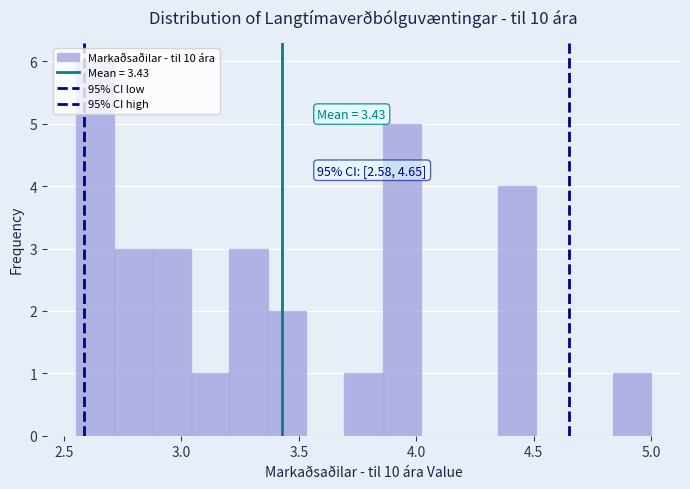

Around what value on the x-axis is the tallest bar? Give the approximate position of its centre, as read against the axis.

2.65